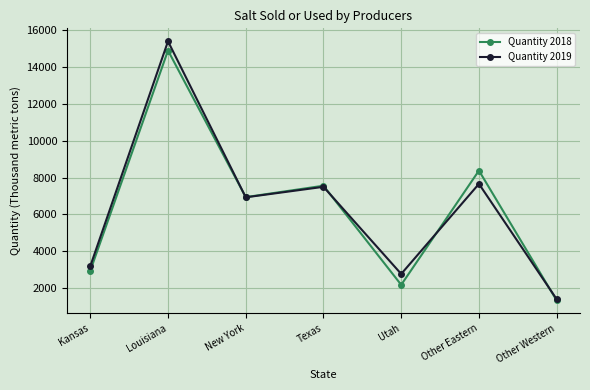

At which label does Quantity 2018 first exceed 6940?

Louisiana